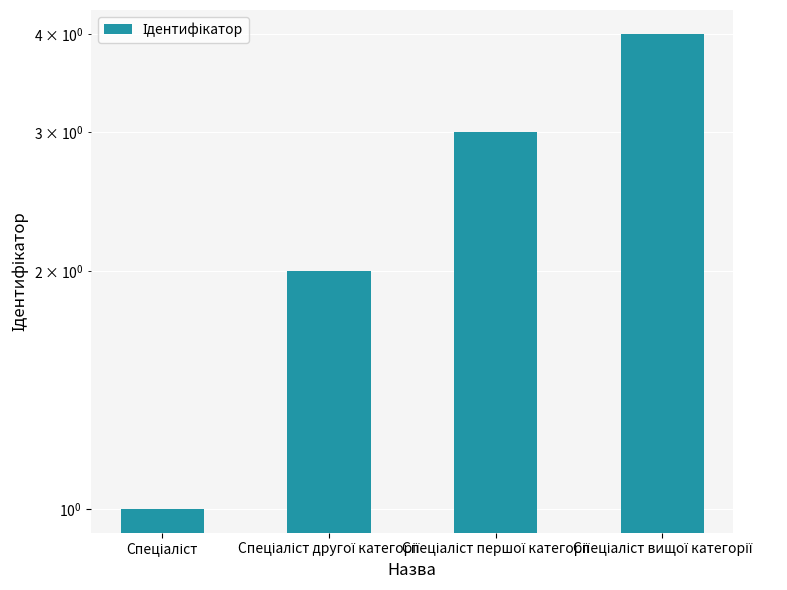

What is the ratio of the value at Спеціаліст першої категорії to the value at Спеціаліст другої категорії?

1.5